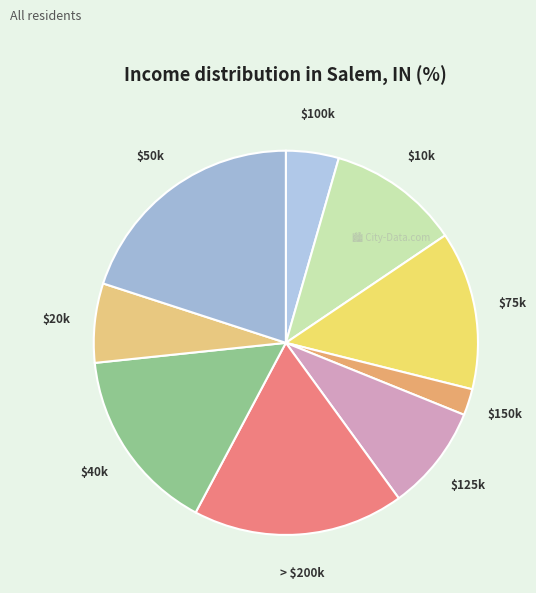

Is $20k the majority of the pie?

No